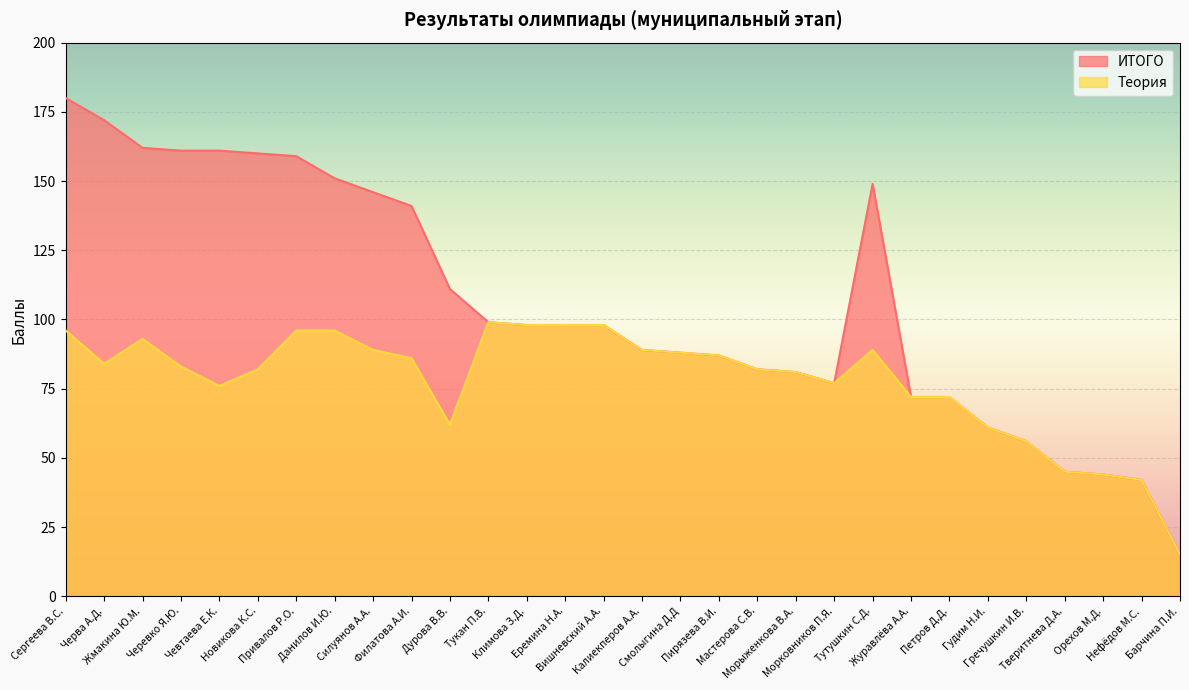

At which label is Теория closest to 57?

Гречушкин И.В.